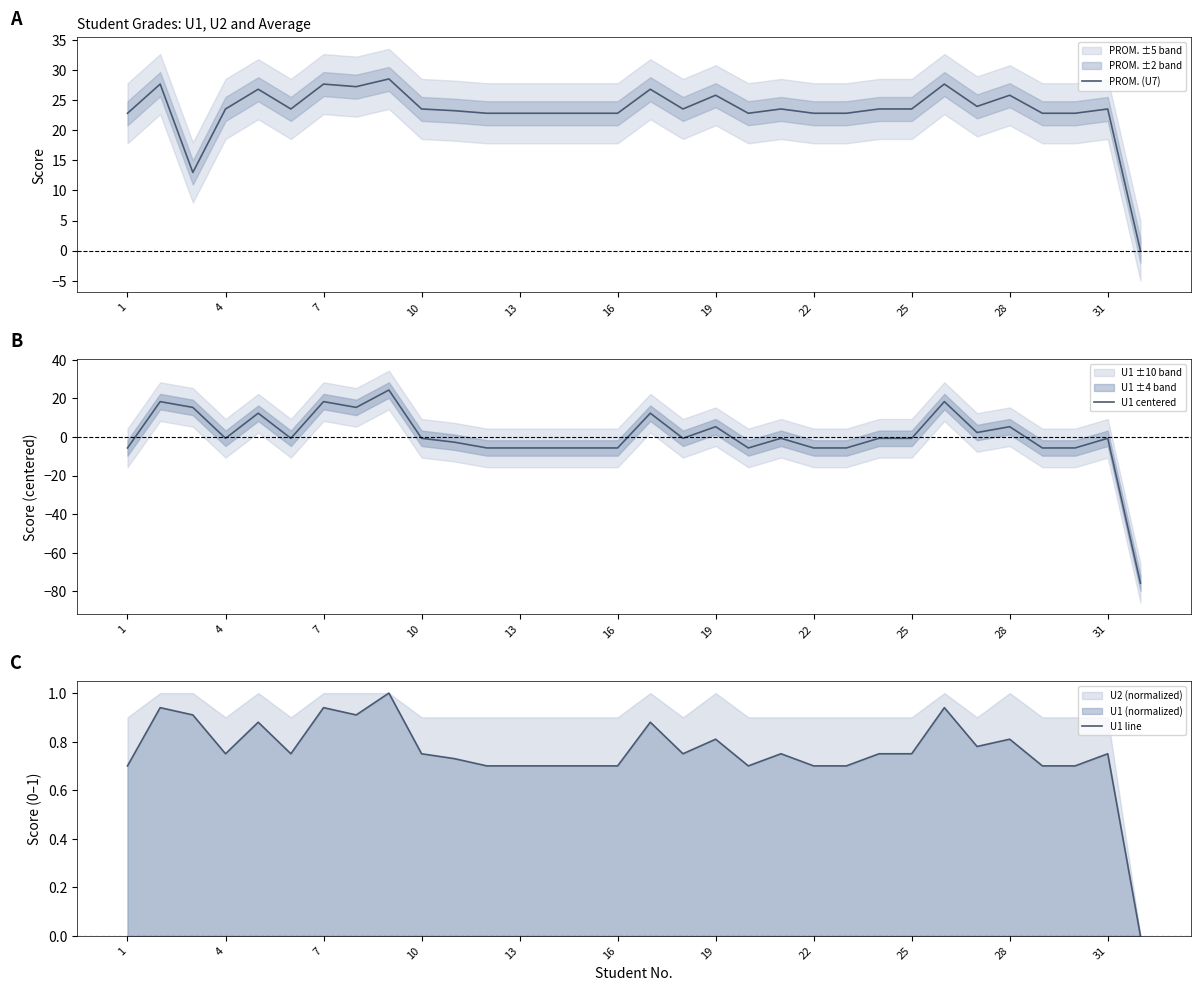

Count the number of data series in this chart.

3